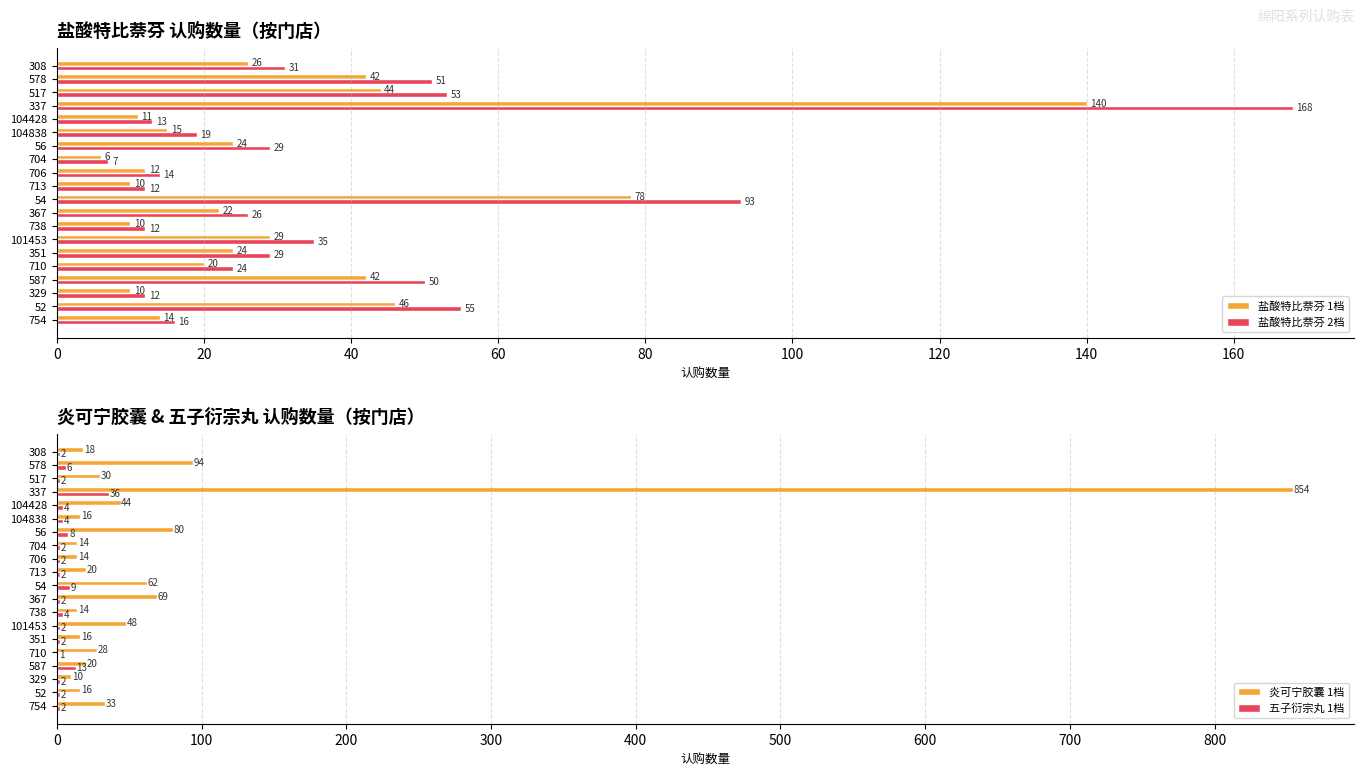

Are the bars grouped side by side (vs. stacked)?

Yes